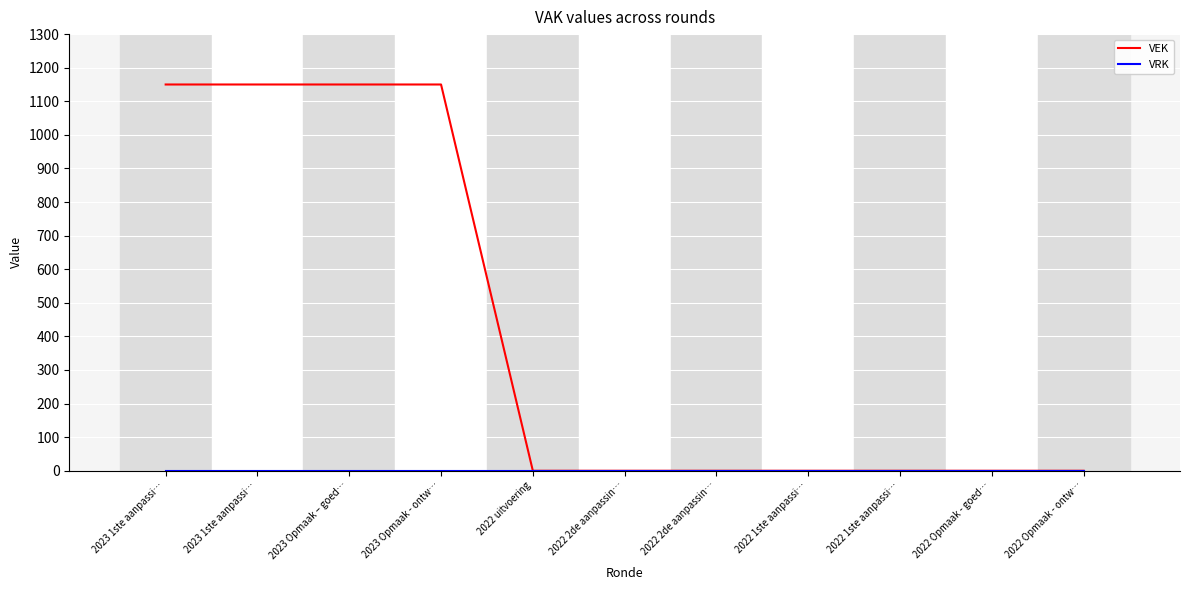

Is this an area chart (filled region under the line)?

No